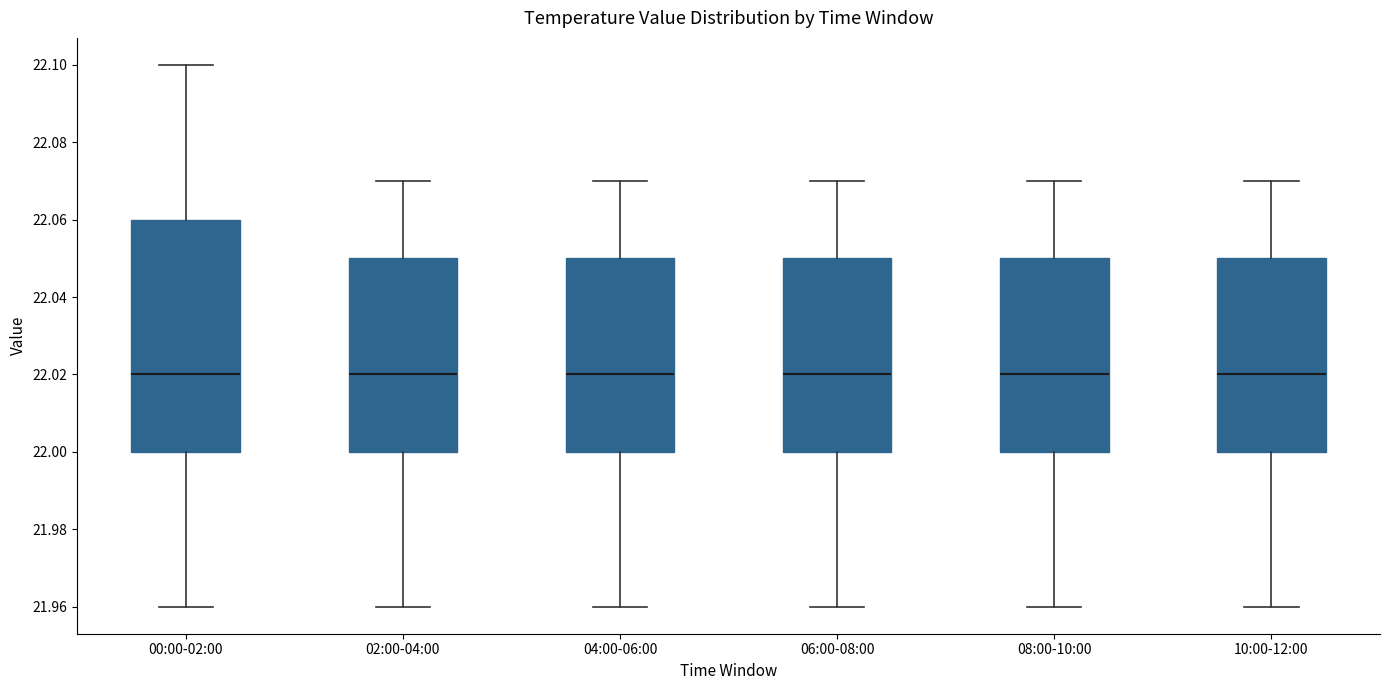

Where does the median line of the box for 08:00-10:00 sit on the y-axis? The values are not printed on the chart, so give them approximately, as read against the axis.

22.02